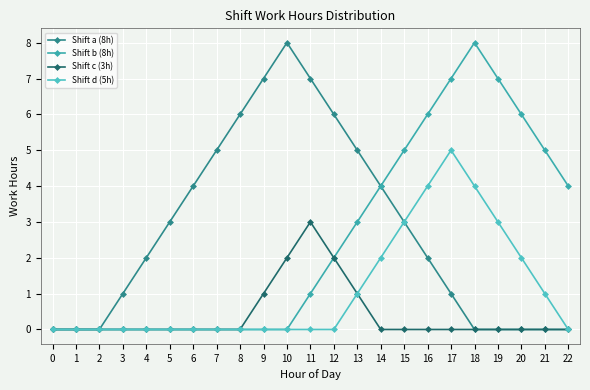

What is the spread (max minus min) of values at 3?

1